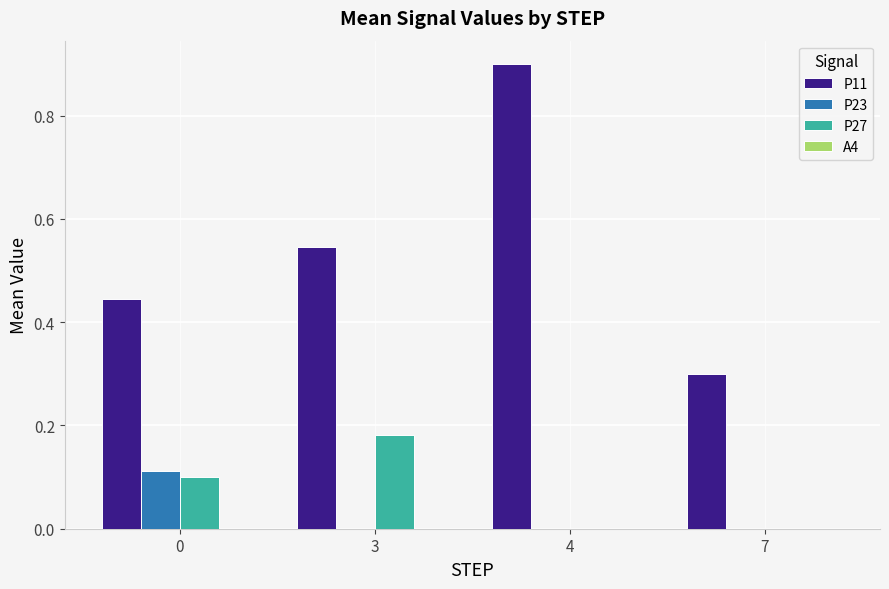

Does the chart contain stacked bars?

No